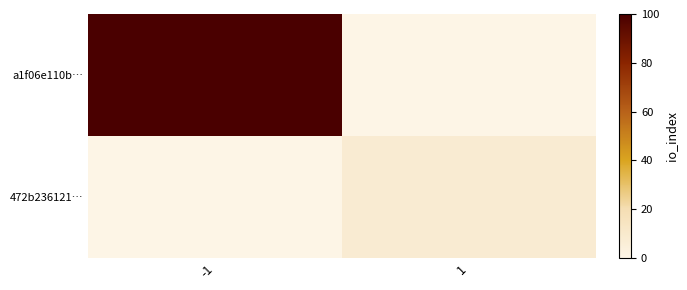

Which series has the largest total across all categories?

a1f06e110b…